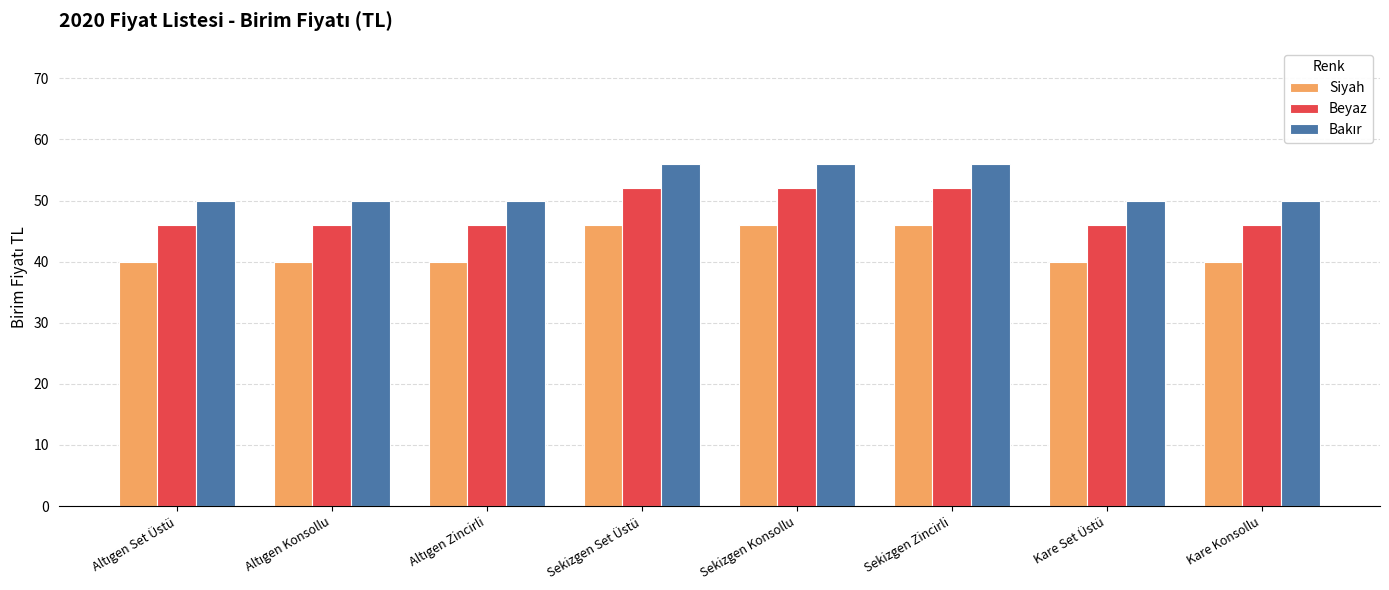

What is the minimum value for Siyah?

40